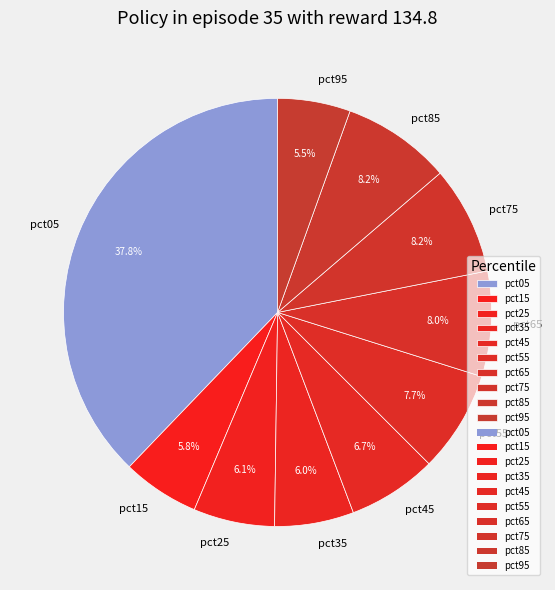

Which has a higher value, pct85 or pct05?

pct05